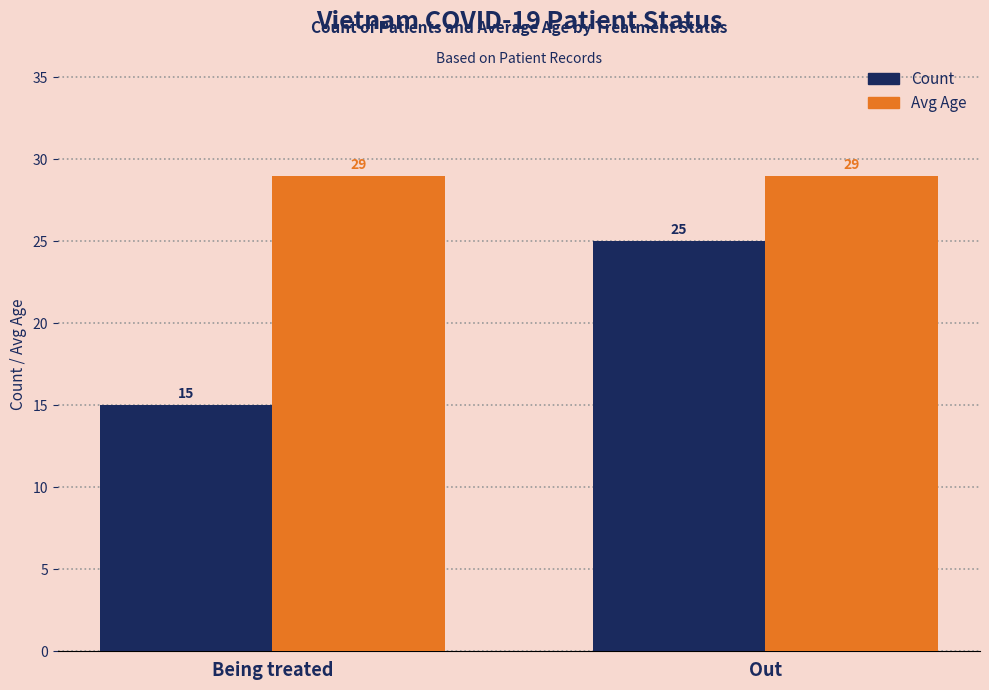

Reading right to left, list all the values displayed in this chart.

Count: Out=25	Being treated=15
Avg Age: Out=29	Being treated=29